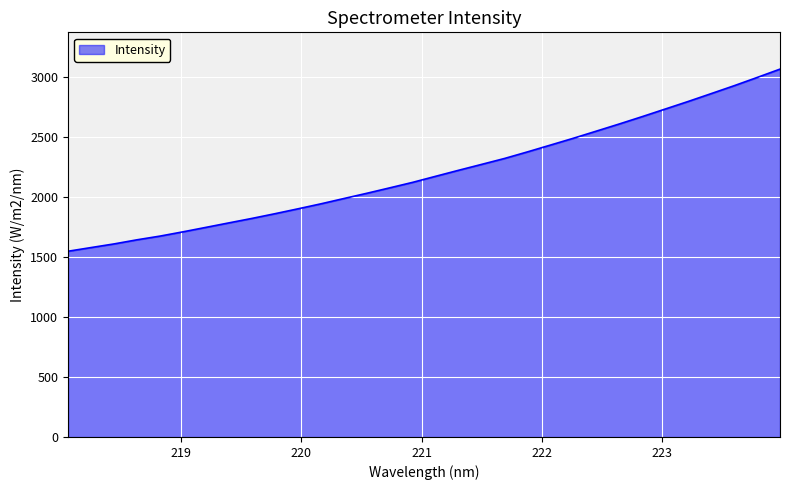

What is the smallest value displayed?

1549.9